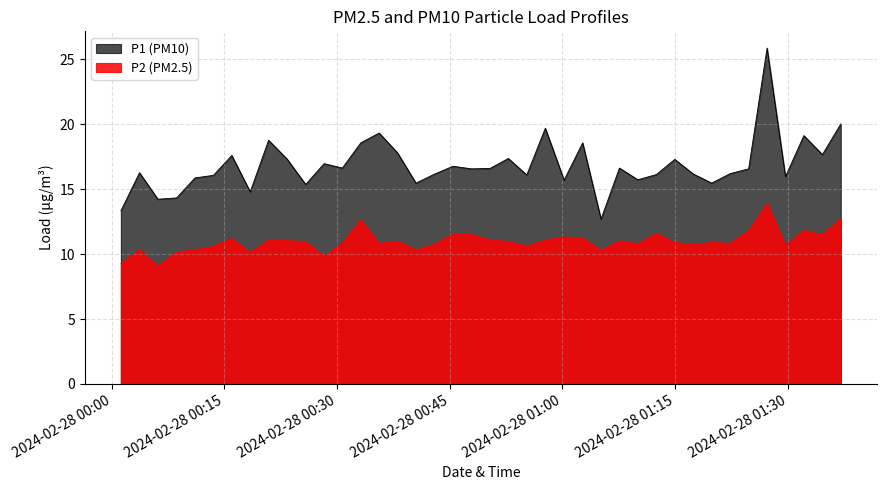

Where is P2 nearest to the value 11?

2024-02-28T00:38:03